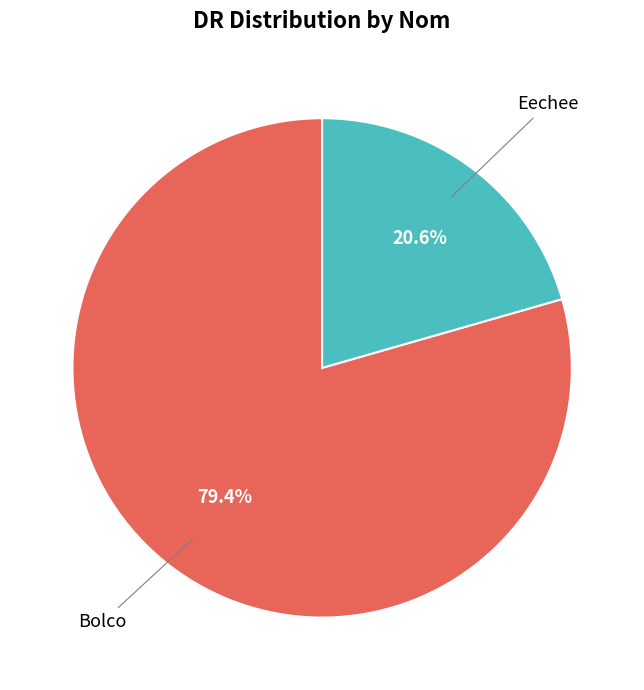

The Eechee slice represents 21% of the pie. True or false?

True